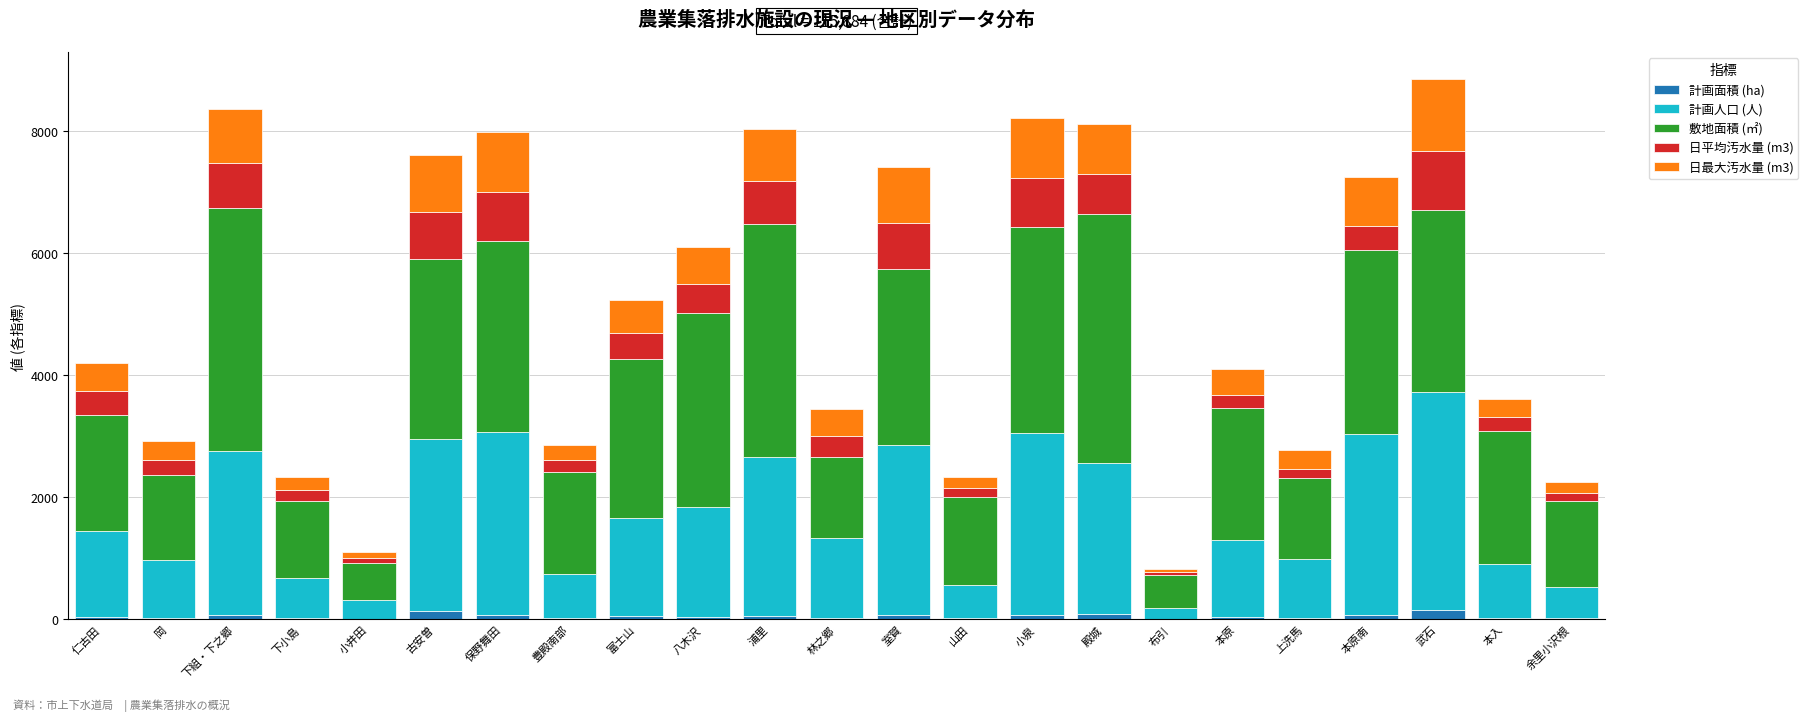

How many categories are shown in the chart?

23